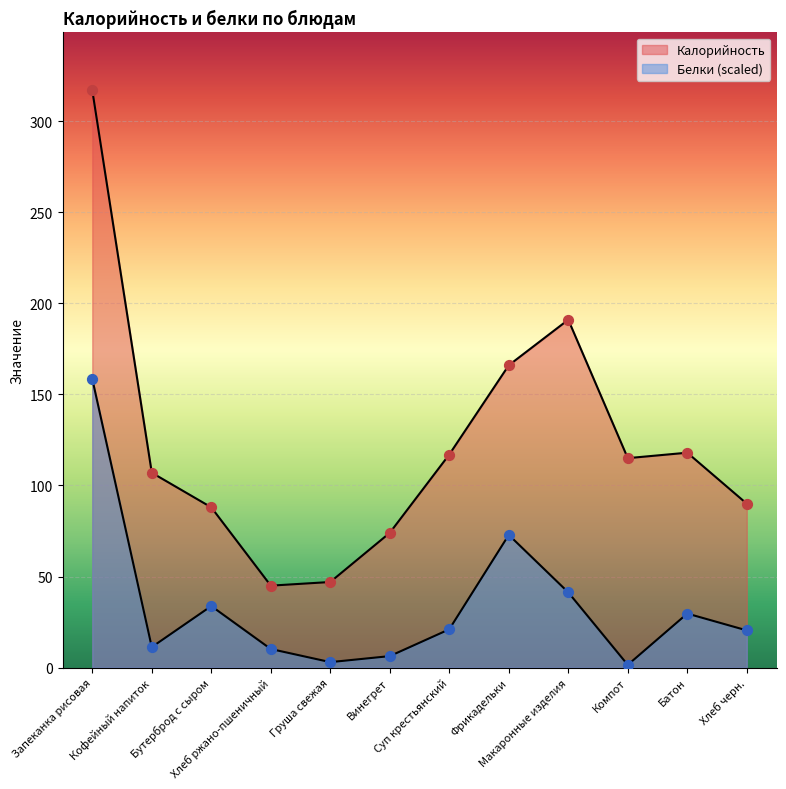

Which series reaches the minimum Y coordinate?

Белки